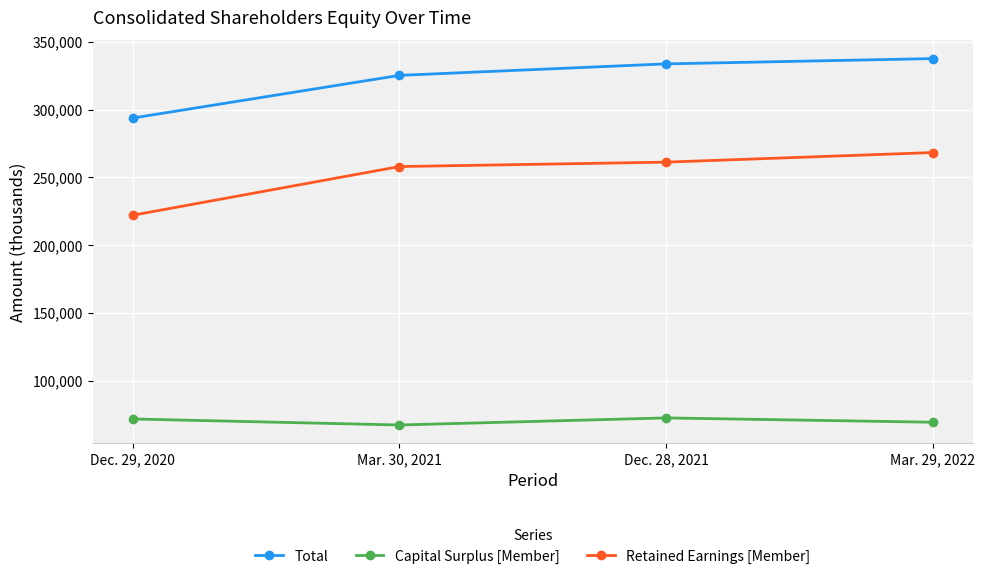

What are all the series names shown in the legend?

Total, Capital Surplus [Member], Retained Earnings [Member]